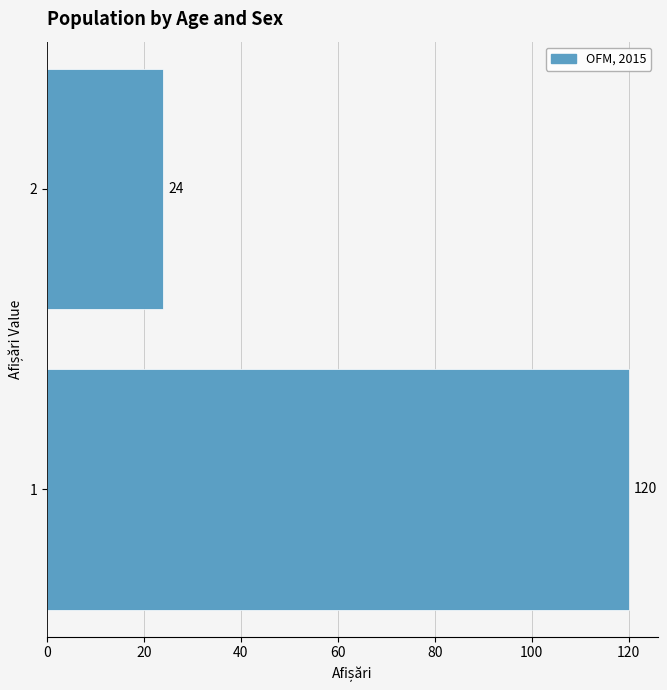

Reading bottom to top, transcribe all the data shown in this chart.

1=120	2=24